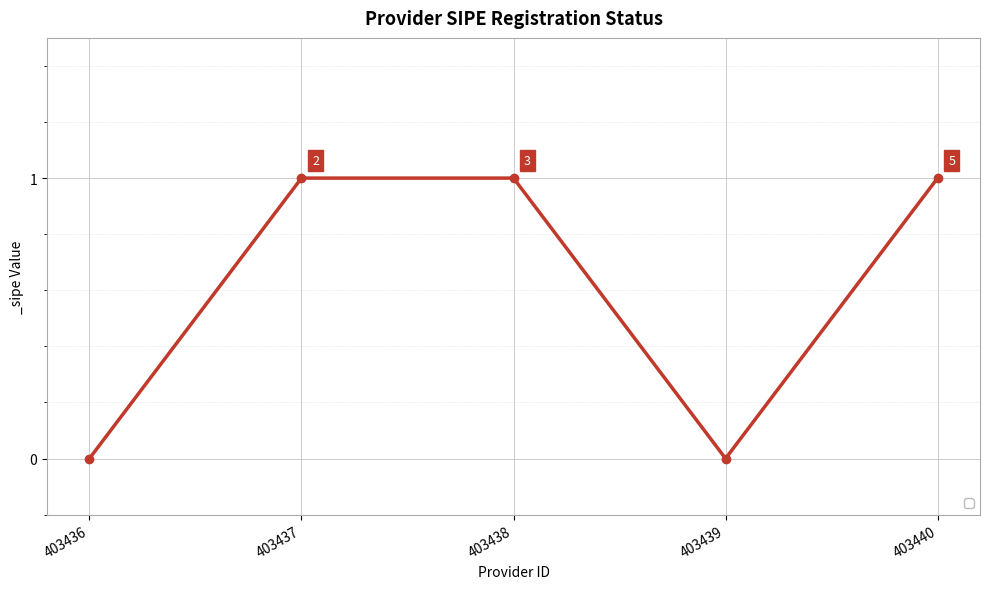

What is the difference between the second highest and minimum values?

1